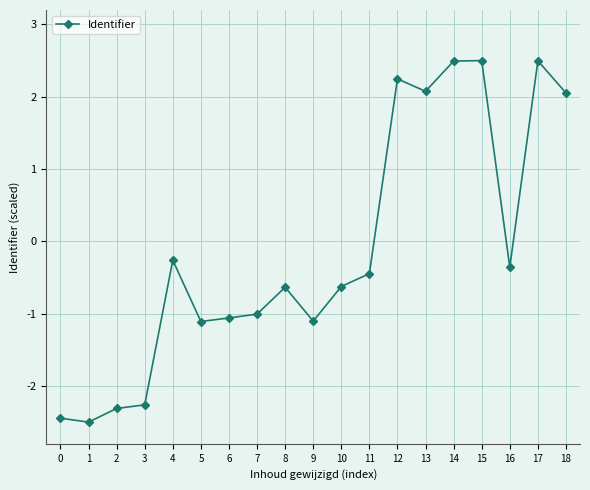

The value at 12 is 0.7. True or false?

False